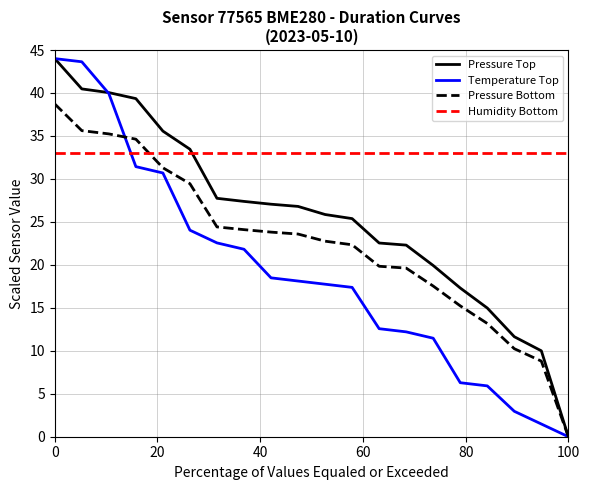

Which series ends up on top after the final intersection of Humidity Bottom and Temperature Top?

Humidity Bottom